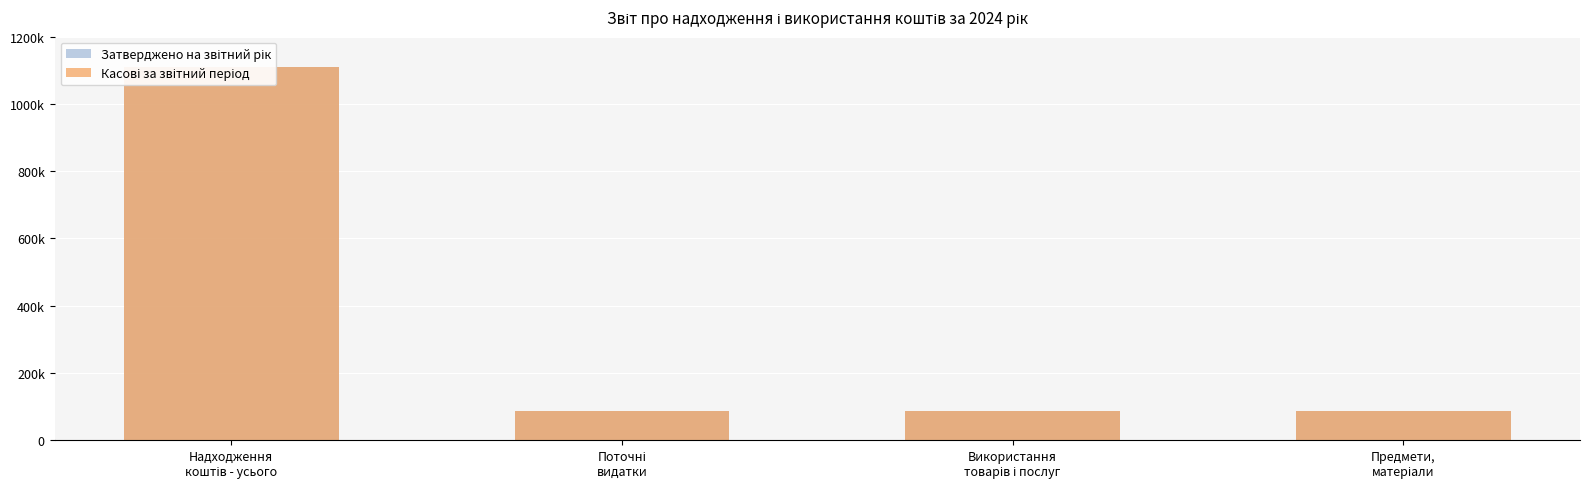

At how many categories does at least one series exceed 941764?

1